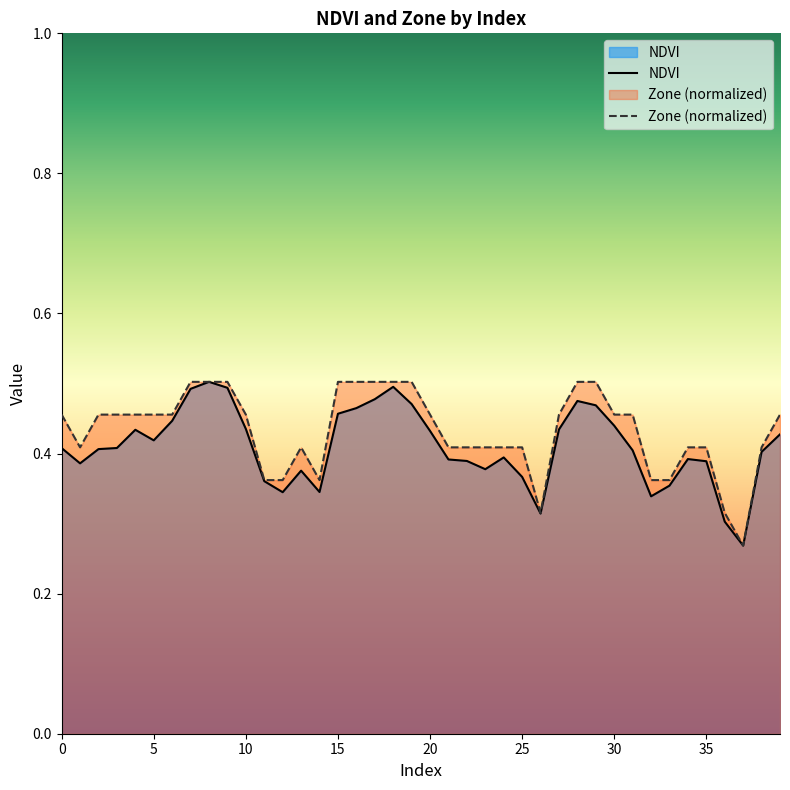

At which category does the chart reach its minimum across all series?

37